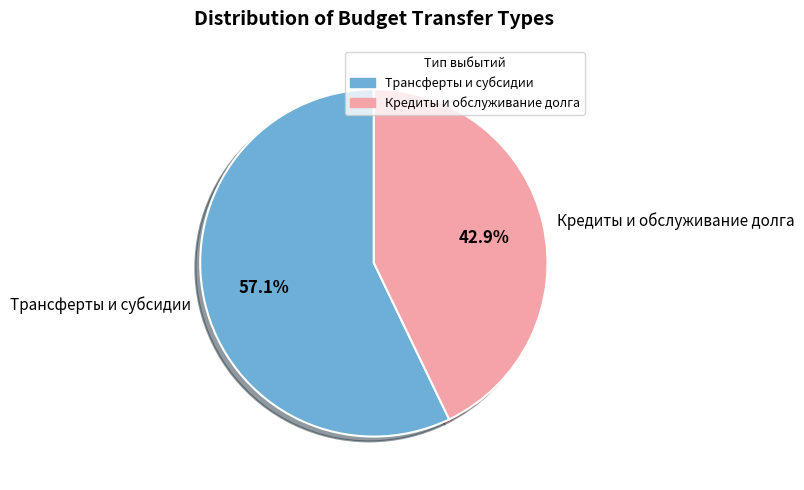

What is the largest slice in the pie chart?

Трансферты и субсидии